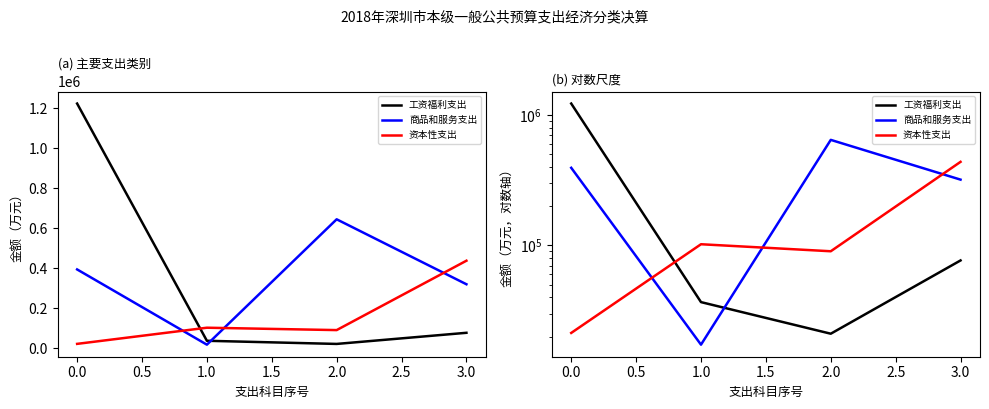

Which series ends up on top after the final intersection of 工资福利支出 and 资本性支出?

资本性支出